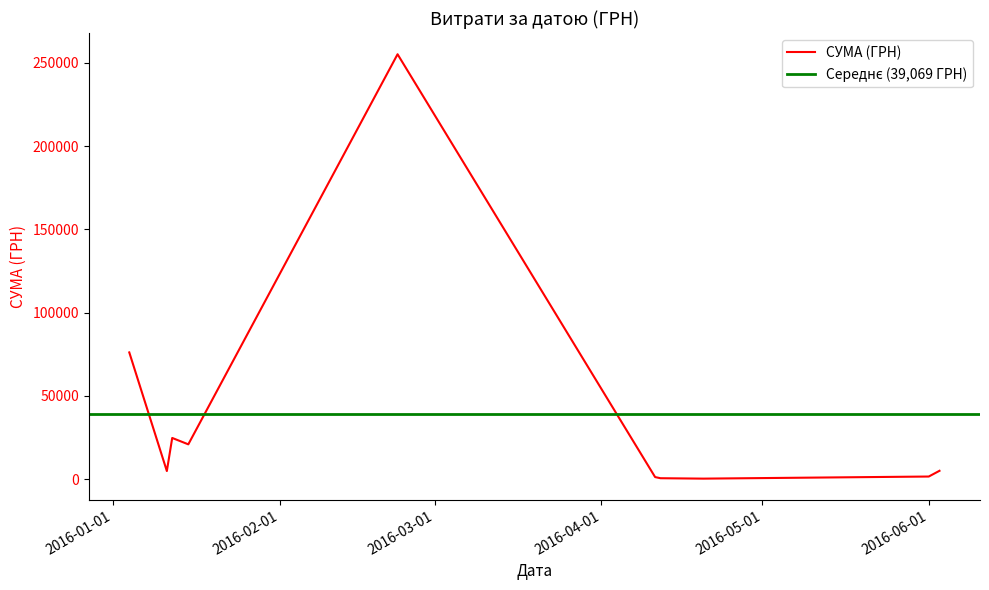

Rank the categories by value from highest to lowest.

5, 6, 11, 8, 7, 18, 12, 0, 10, 17, 13, 9, 15, 1, 14, 16, 4, 3, 2